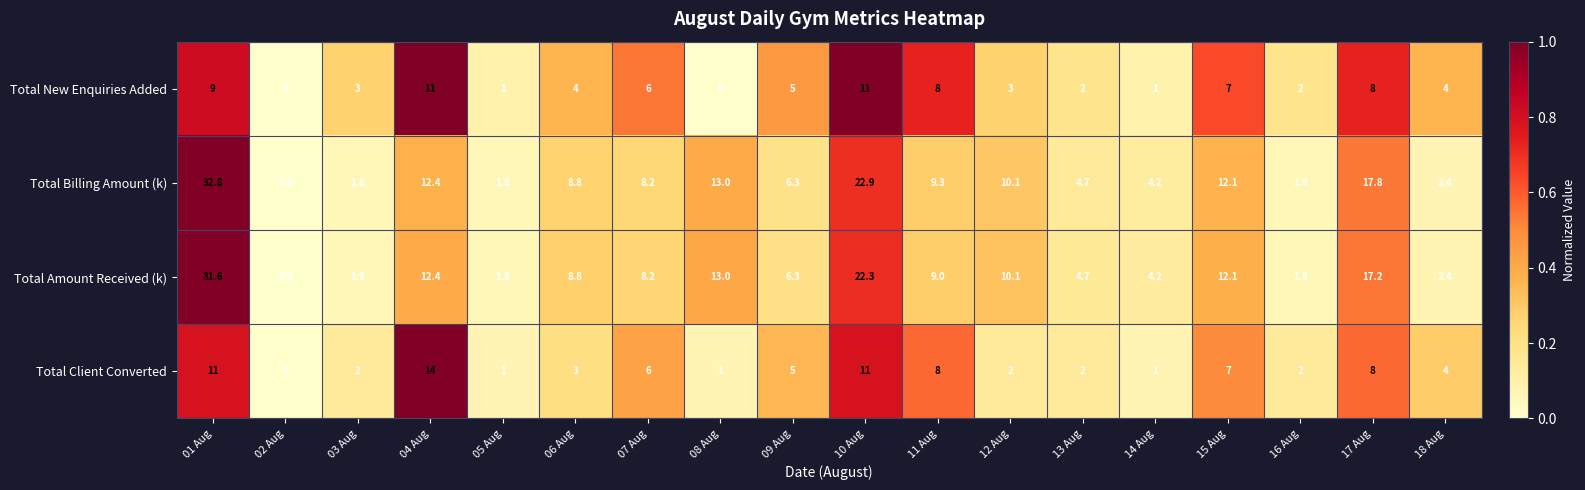

At which category is the sum across all series the highest?

01 Aug